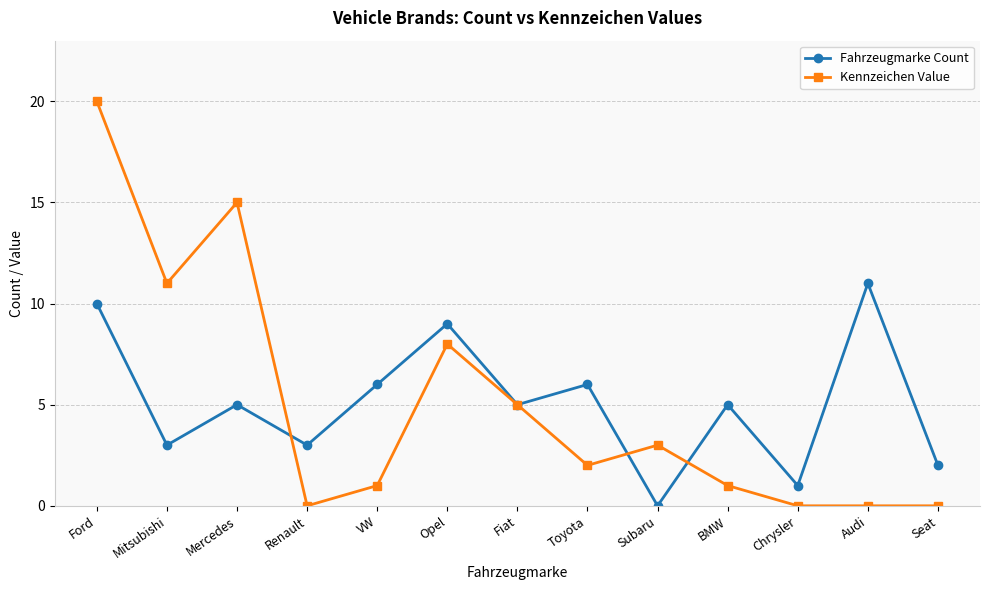

Which category has the highest value across all series?

Ford